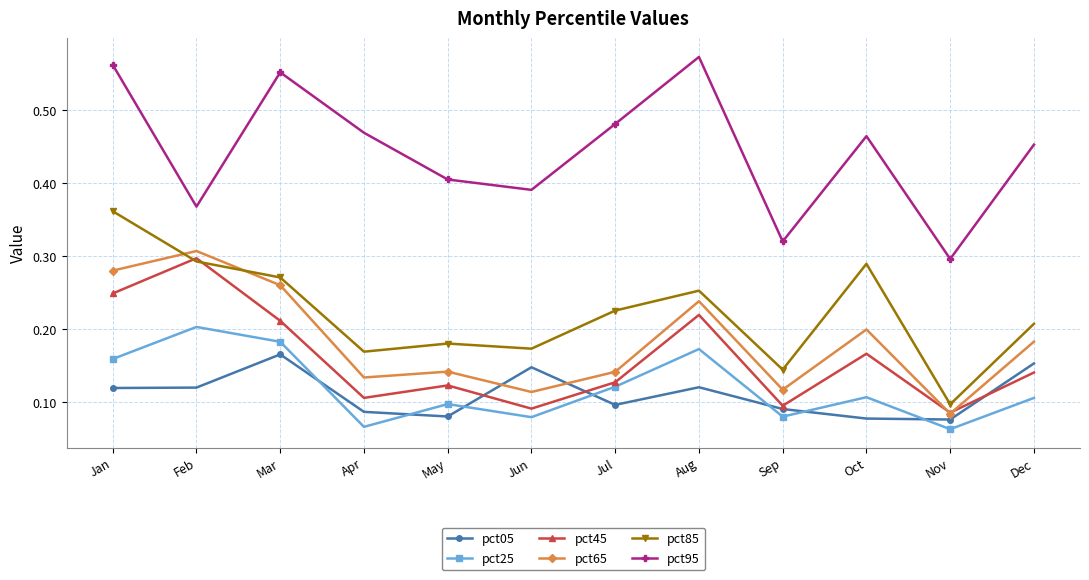

What is the total value across all series at Aug?

1.6